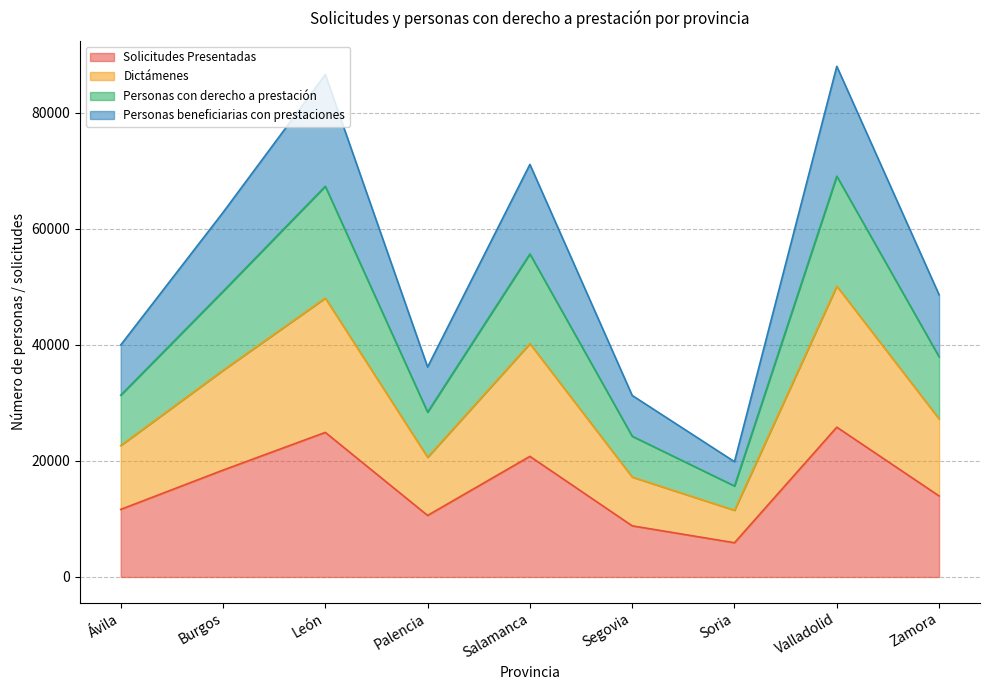

What is the maximum value shown in the chart?

88037